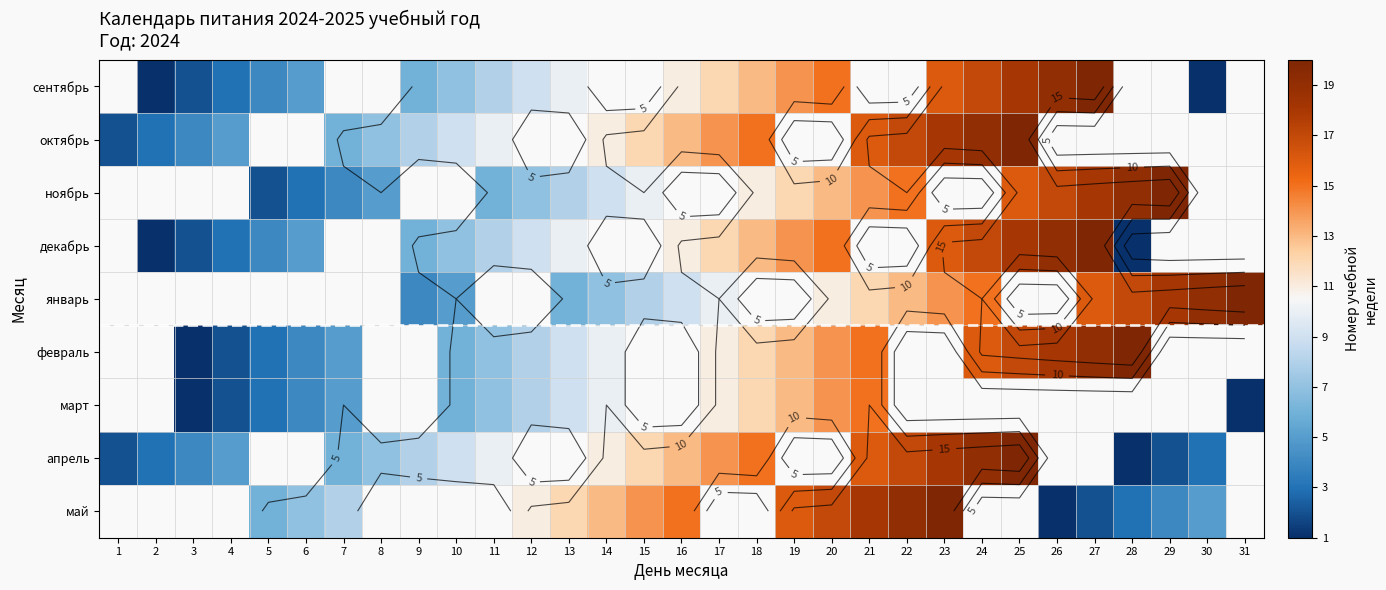

Which series has the largest range (max minus min)?

апрель